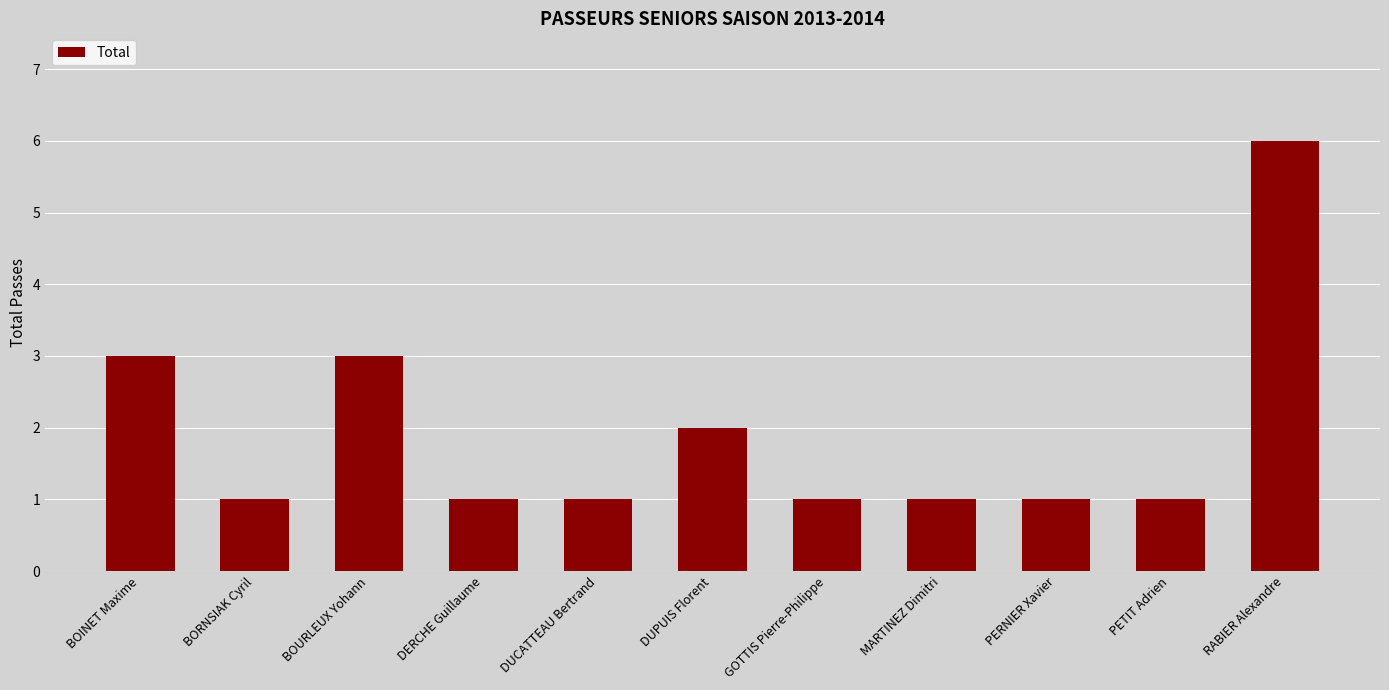

What is the sum of the values at BOINET Maxime and GOTTIS Pierre-Philippe?

4